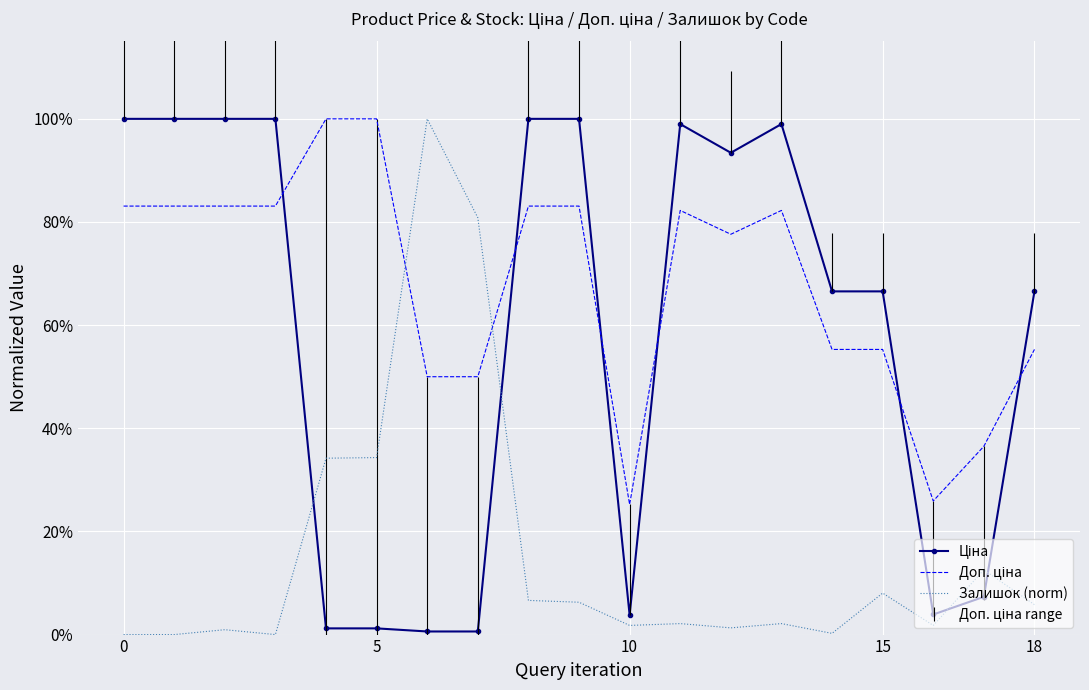

What is the maximum value shown in the chart?

1.0